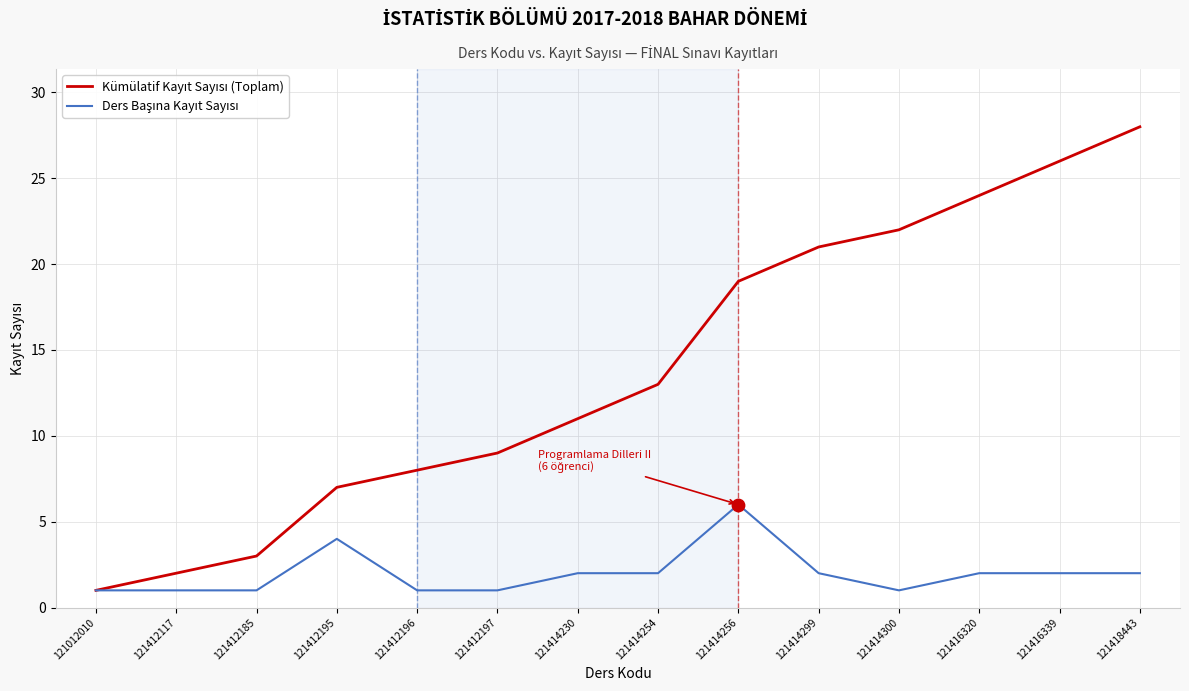

At which category is the sum across all series the highest?

121418443